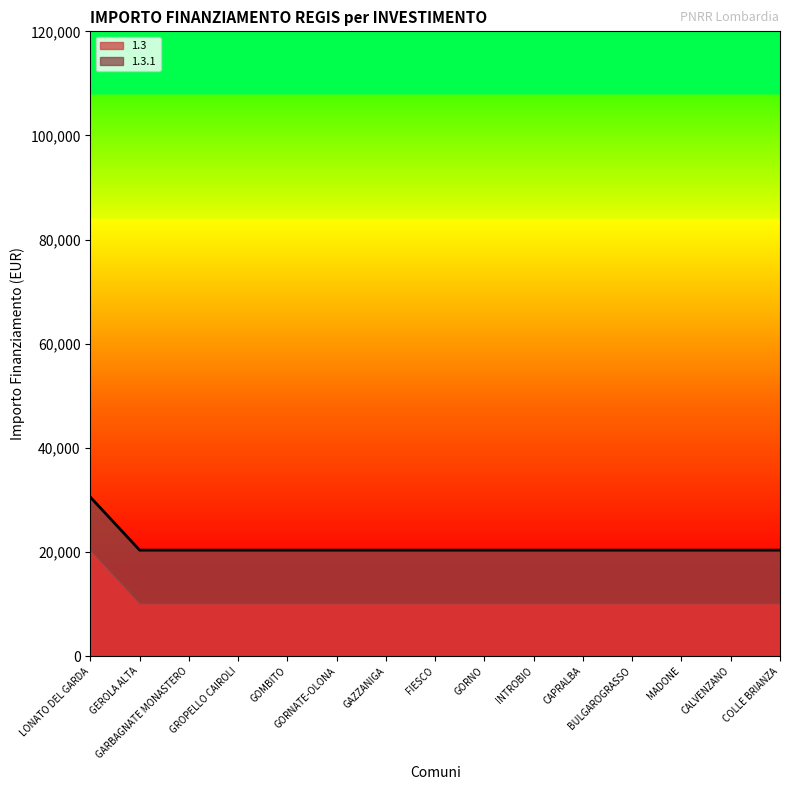

Approximately how many times larger is the value at BULGAROGRASSO compared to GAZZANIGA?

1.0